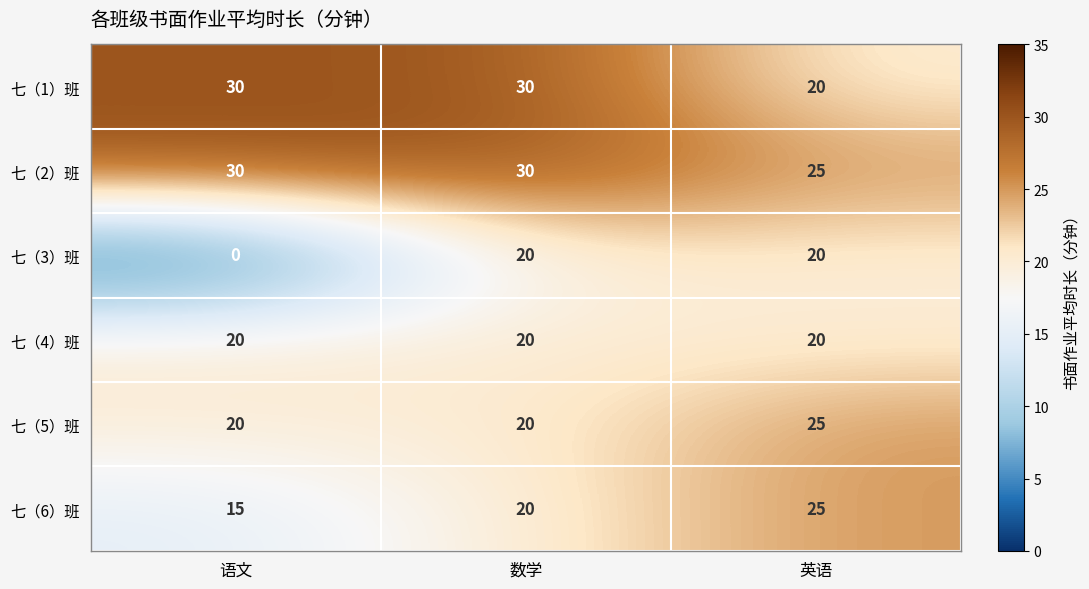

What is the total value across all series at 英语?

135